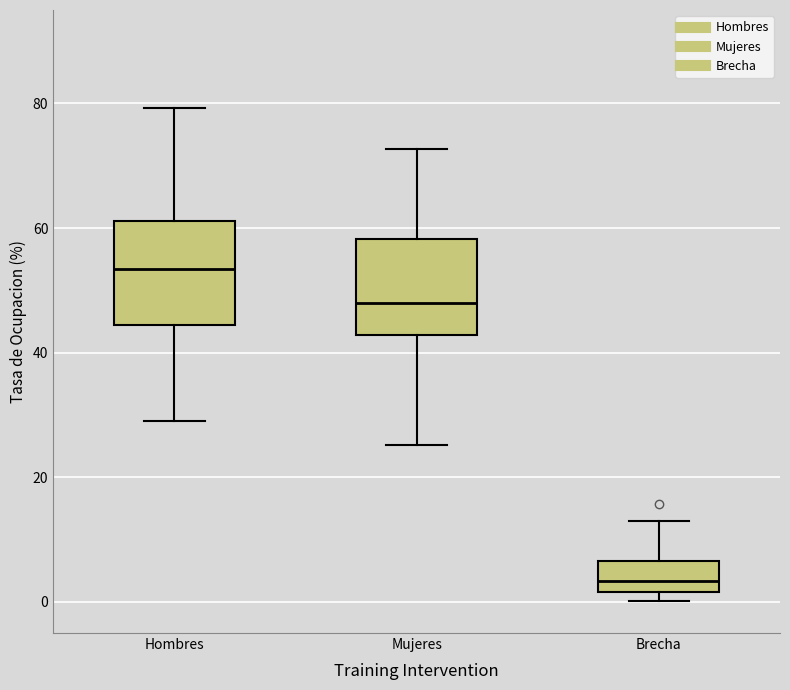

Which box's median line is the highest?

Hombres